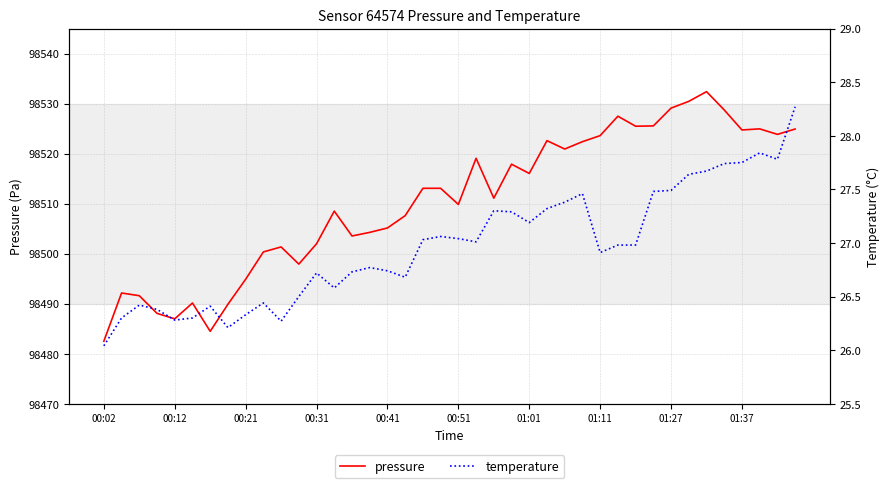

The pressure series shows 30801.1 at 01:27. True or false?

False